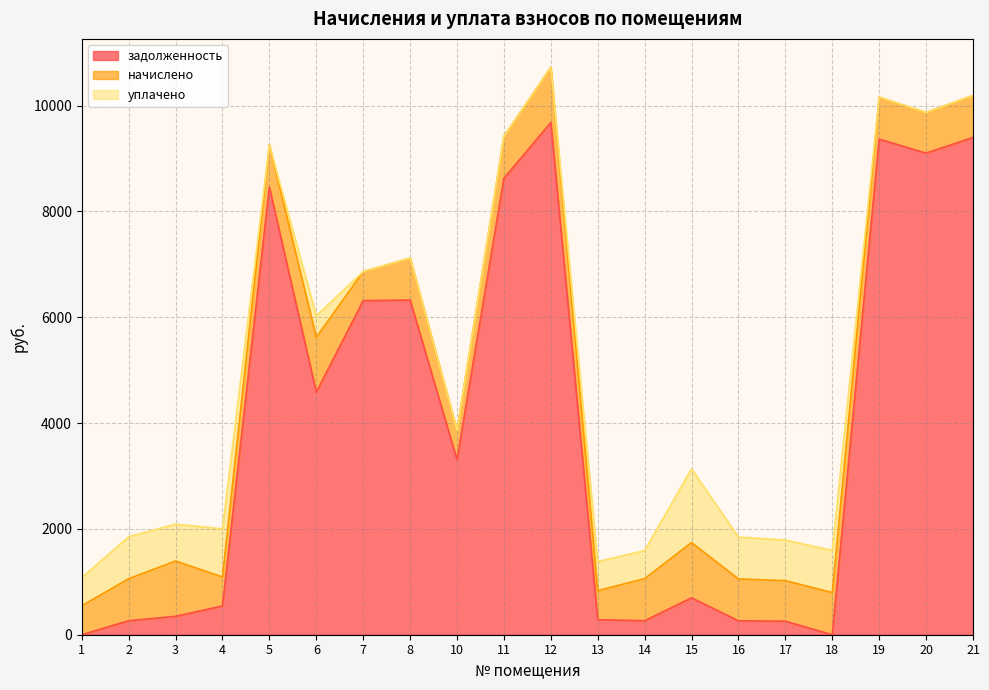

What are all the series names shown in the legend?

задолженность, начислено, уплачено